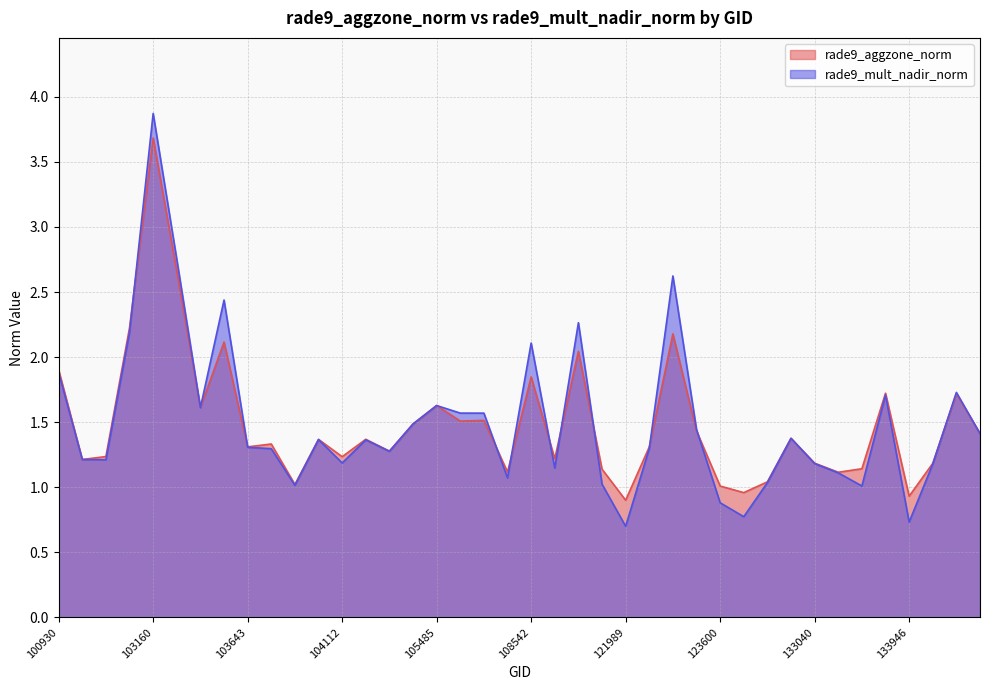

Reading left to right, extract all data points from this chart.

rade9_aggzone_norm: 100930=1.9	102671=1.2	102792=1.2	102919=2.2	103160=3.7	103279=2.7	103524=1.6	103634=2.1	103643=1.3	103753=1.3	103760=1.0	103997=1.4	104112=1.2	104346=1.4	104355=1.3	104472=1.5	105485=1.6	107659=1.5	107832=1.5	108369=1.1	108542=1.8	108715=1.2	121653=2.0	121819=1.1	121989=0.9	122525=1.3	122710=2.2	123428=1.4	123600=1.0	123775=1.0	132136=1.0	132309=1.4	133040=1.2	133223=1.1	133762=1.1	133775=1.7	133946=0.9	133958=1.2	134138=1.7	134700=1.4
rade9_mult_nadir_norm: 100930=1.9	102671=1.2	102792=1.2	102919=2.2	103160=3.9	103279=2.8	103524=1.6	103634=2.4	103643=1.3	103753=1.3	103760=1.0	103997=1.4	104112=1.2	104346=1.4	104355=1.3	104472=1.5	105485=1.6	107659=1.6	107832=1.6	108369=1.1	108542=2.1	108715=1.1	121653=2.3	121819=1.0	121989=0.7	122525=1.3	122710=2.6	123428=1.4	123600=0.9	123775=0.8	132136=1.0	132309=1.4	133040=1.2	133223=1.1	133762=1.0	133775=1.7	133946=0.7	133958=1.2	134138=1.7	134700=1.4